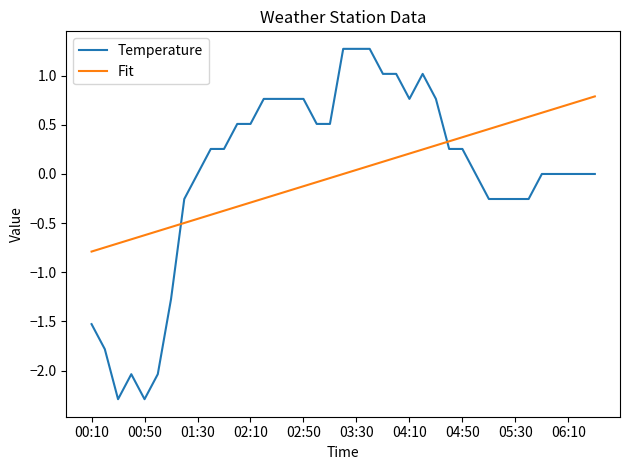

How many distinct data groups are displayed?

2